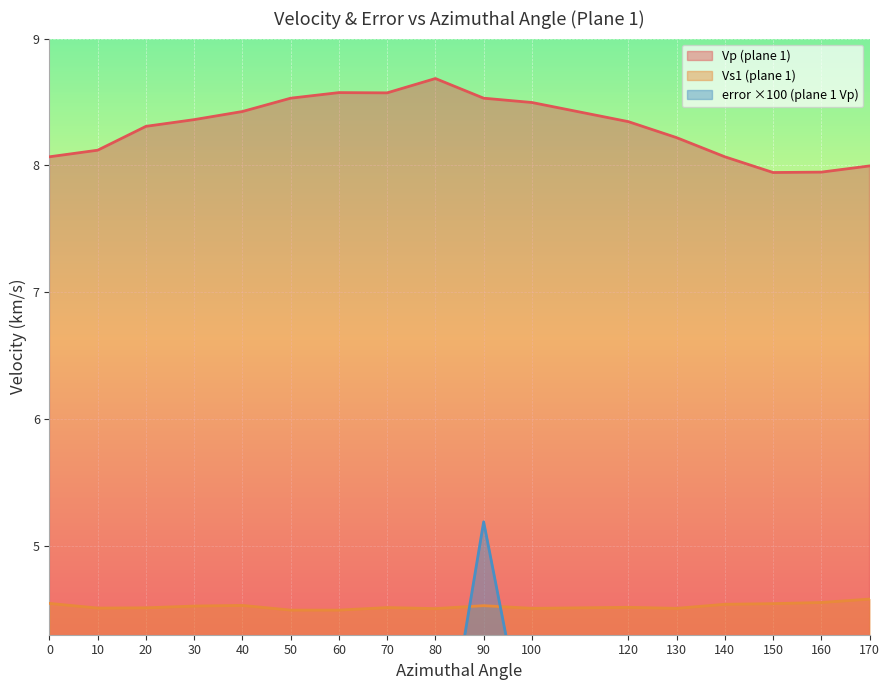

Is it true that Vp (plane 1) equals 8.4 at 30?

True